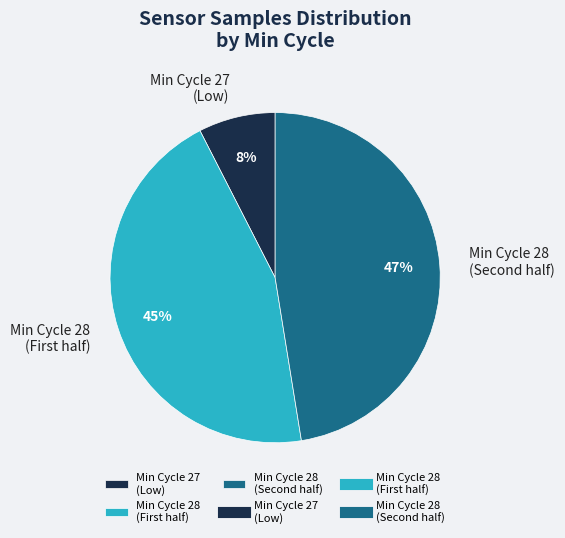

To the nearest percent, what percentage of the pie is Min Cycle 27 (Low)?

8%